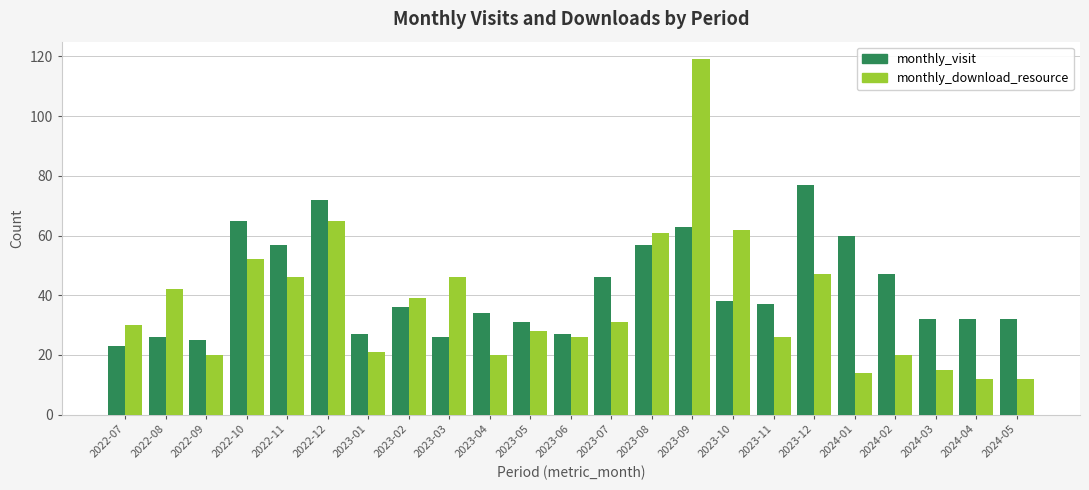

Reading left to right, transcribe all the data shown in this chart.

monthly_visit: 2022-07=23	2022-08=26	2022-09=25	2022-10=65	2022-11=57	2022-12=72	2023-01=27	2023-02=36	2023-03=26	2023-04=34	2023-05=31	2023-06=27	2023-07=46	2023-08=57	2023-09=63	2023-10=38	2023-11=37	2023-12=77	2024-01=60	2024-02=47	2024-03=32	2024-04=32	2024-05=32
monthly_download_resource: 2022-07=30	2022-08=42	2022-09=20	2022-10=52	2022-11=46	2022-12=65	2023-01=21	2023-02=39	2023-03=46	2023-04=20	2023-05=28	2023-06=26	2023-07=31	2023-08=61	2023-09=119	2023-10=62	2023-11=26	2023-12=47	2024-01=14	2024-02=20	2024-03=15	2024-04=12	2024-05=12